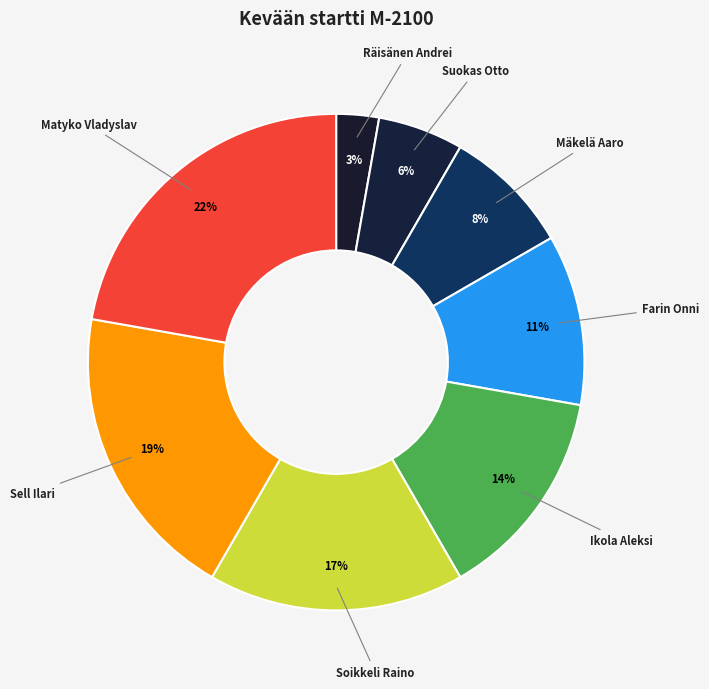

How many slices are in this pie chart?

8